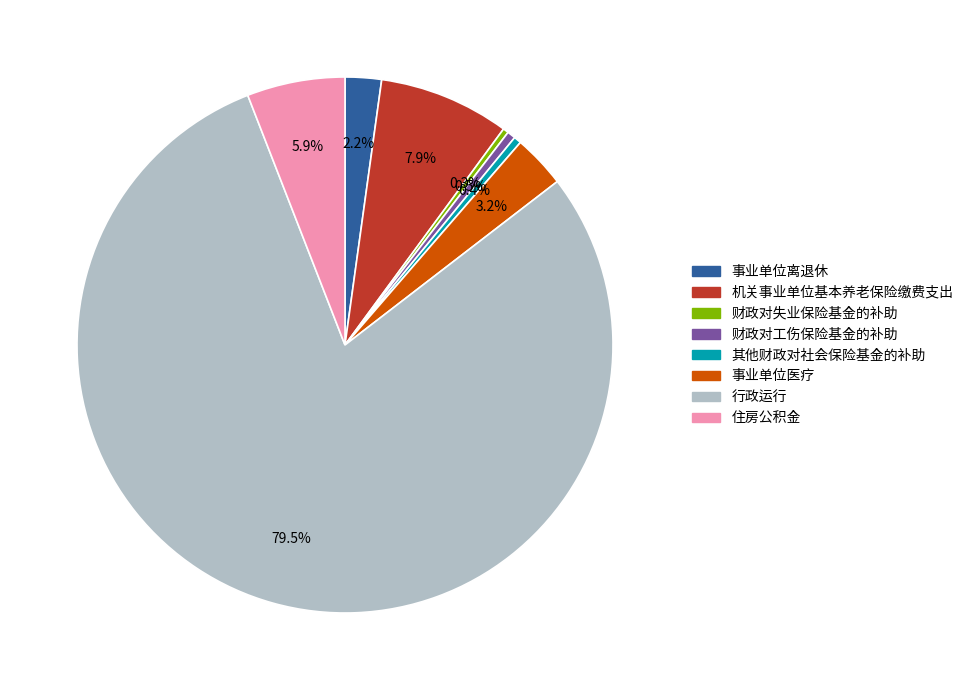

To the nearest percent, what is the difference between the 事业单位离退休 and 财政对失业保险基金的补助 slice percentages?

2%